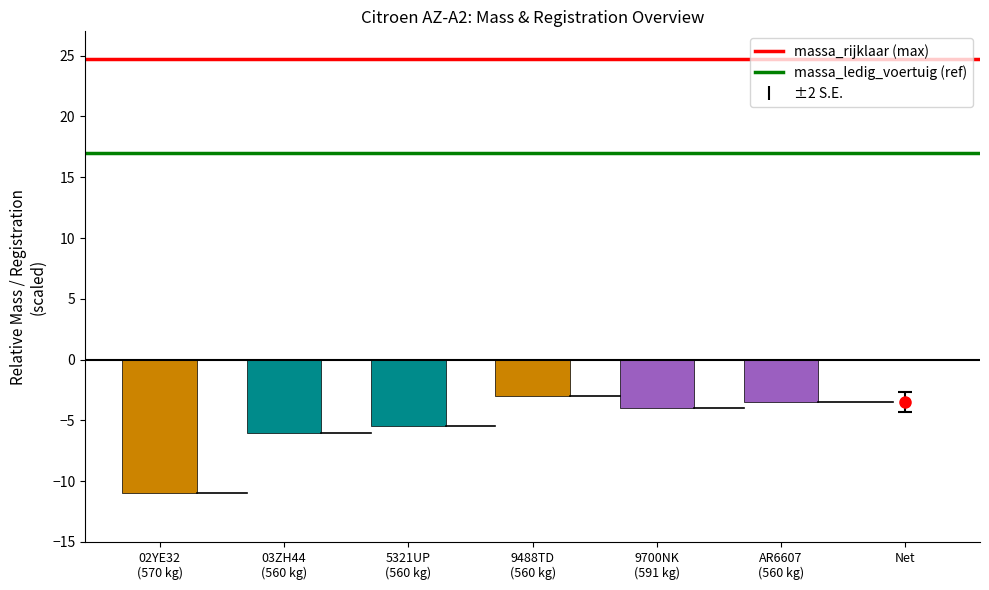

At how many categories does at least one series exceed 22?

2